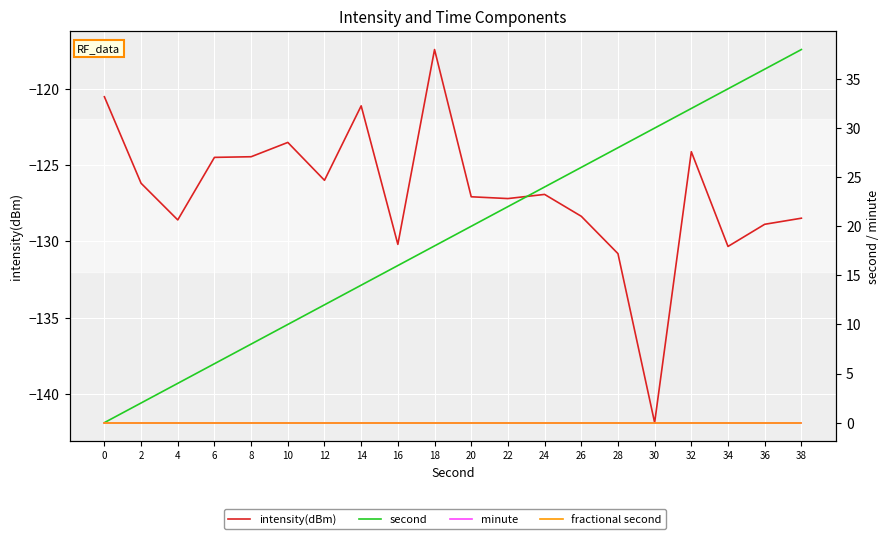

True or false: minute and second intersect in this chart.

False